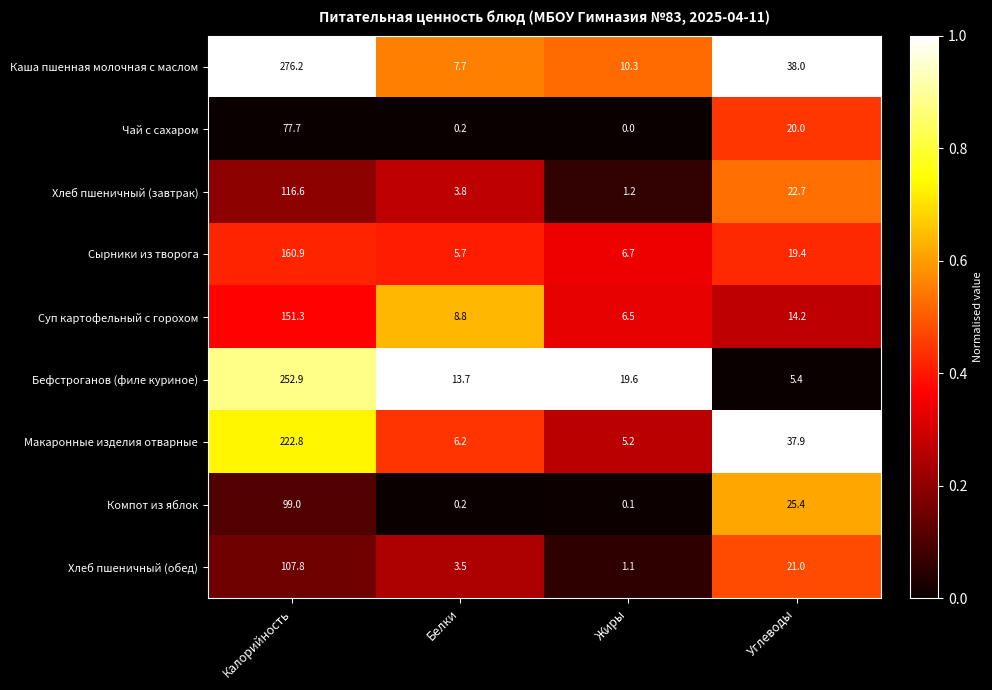

True or false: Каша пшенная молочная с маслом has a value of 10.3 at Жиры.

True